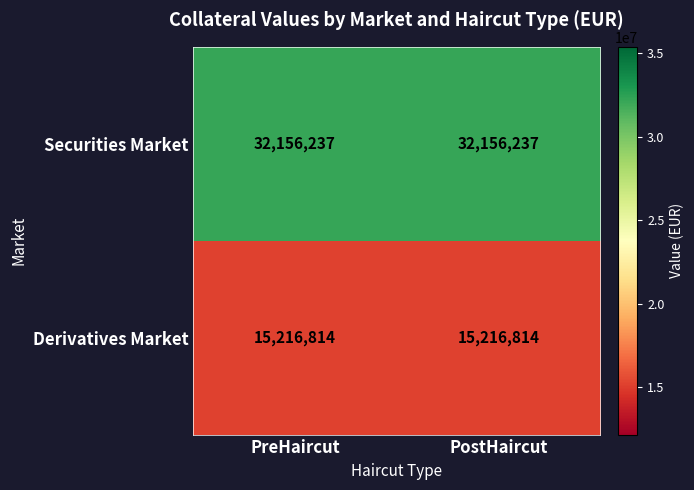

Which series has the largest total across all categories?

Securities Market